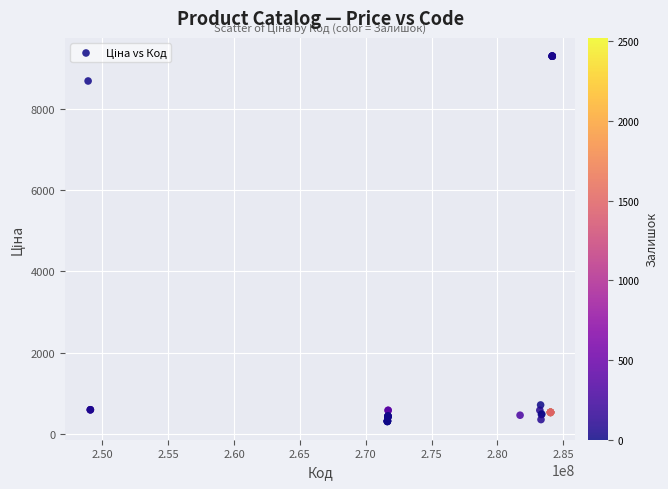

What Y value in the scatter plot is closest to 4797?

8679.5